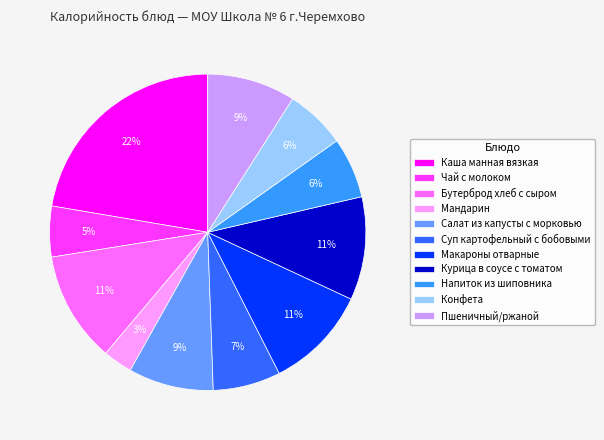

Does Чай с молоком represent more than half of the total?

No